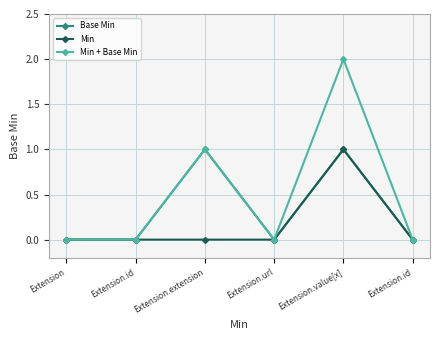

Does the chart have visible grid lines?

Yes